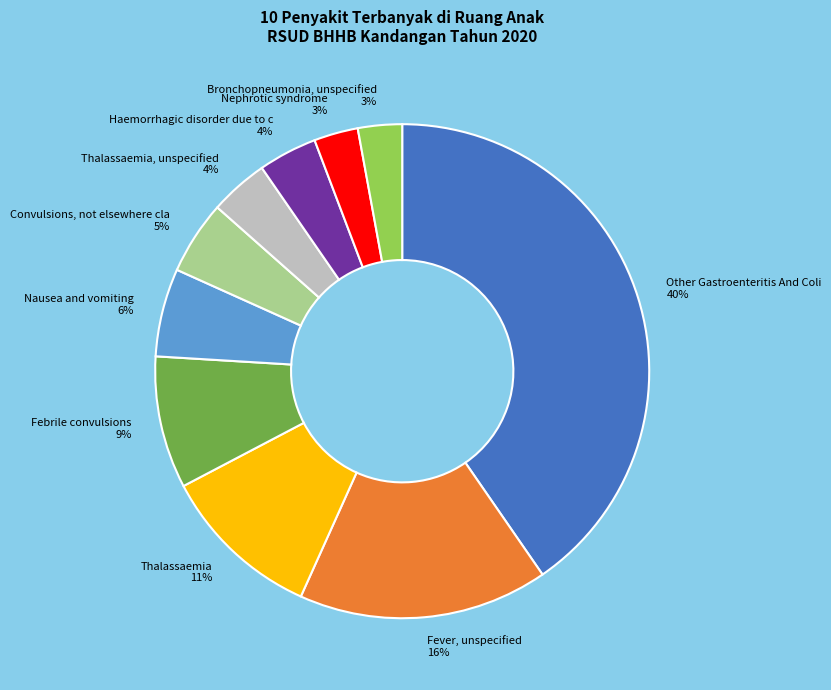

Count the number of slices in the pie.

10